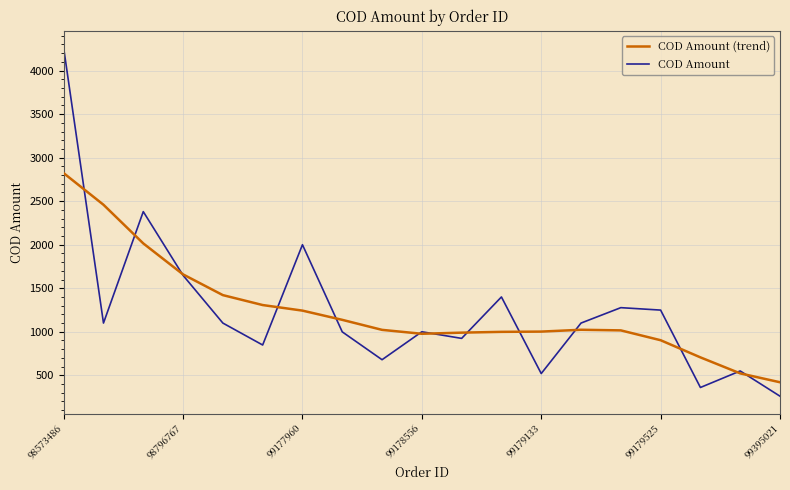

What is the sum of all COD Amount values?

23652